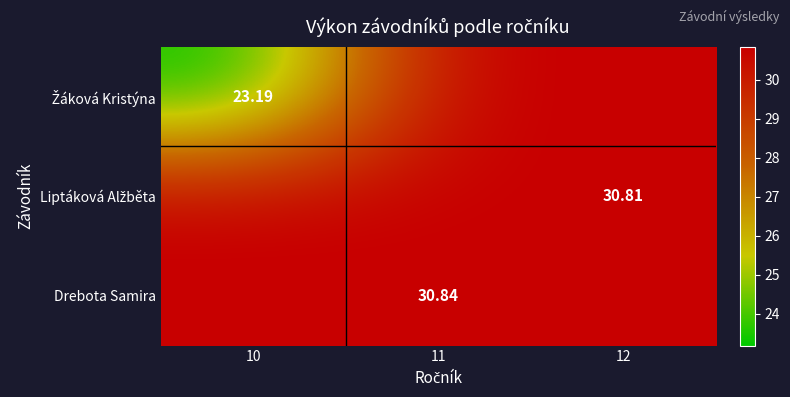

Which series has the largest total across all categories?

Drebota Samira